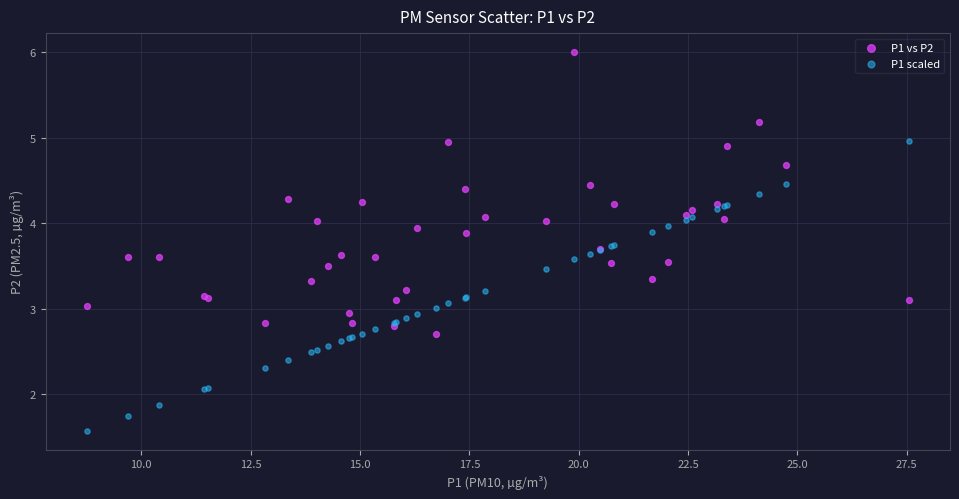

Which series contains the lowest Y value?

P1 scaled